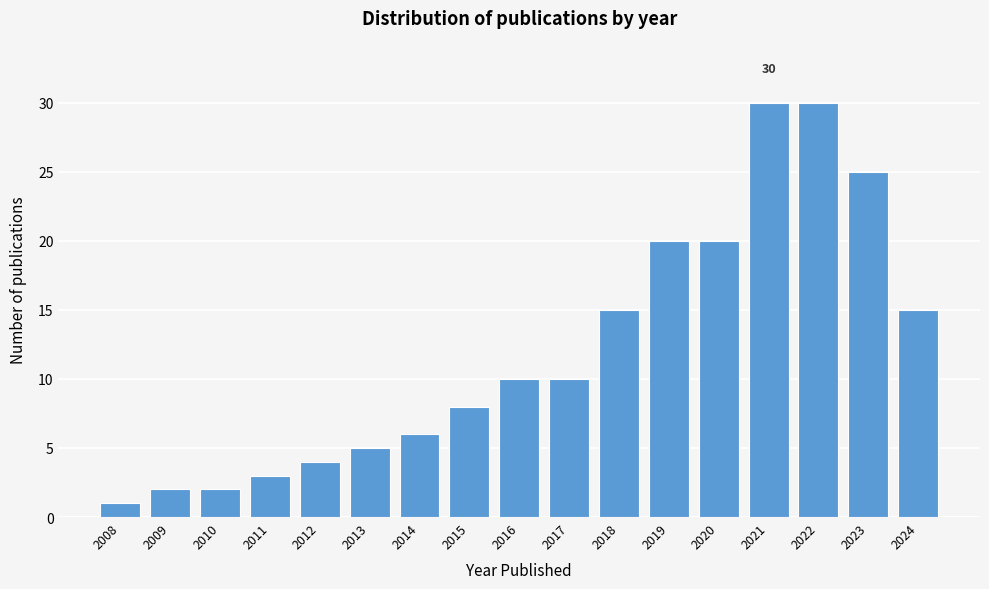

Reading left to right, list all the values displayed in this chart.

2008=1	2009=2	2010=2	2011=3	2012=4	2013=5	2014=6	2015=8	2016=10	2017=10	2018=15	2019=20	2020=20	2021=30	2022=30	2023=25	2024=15